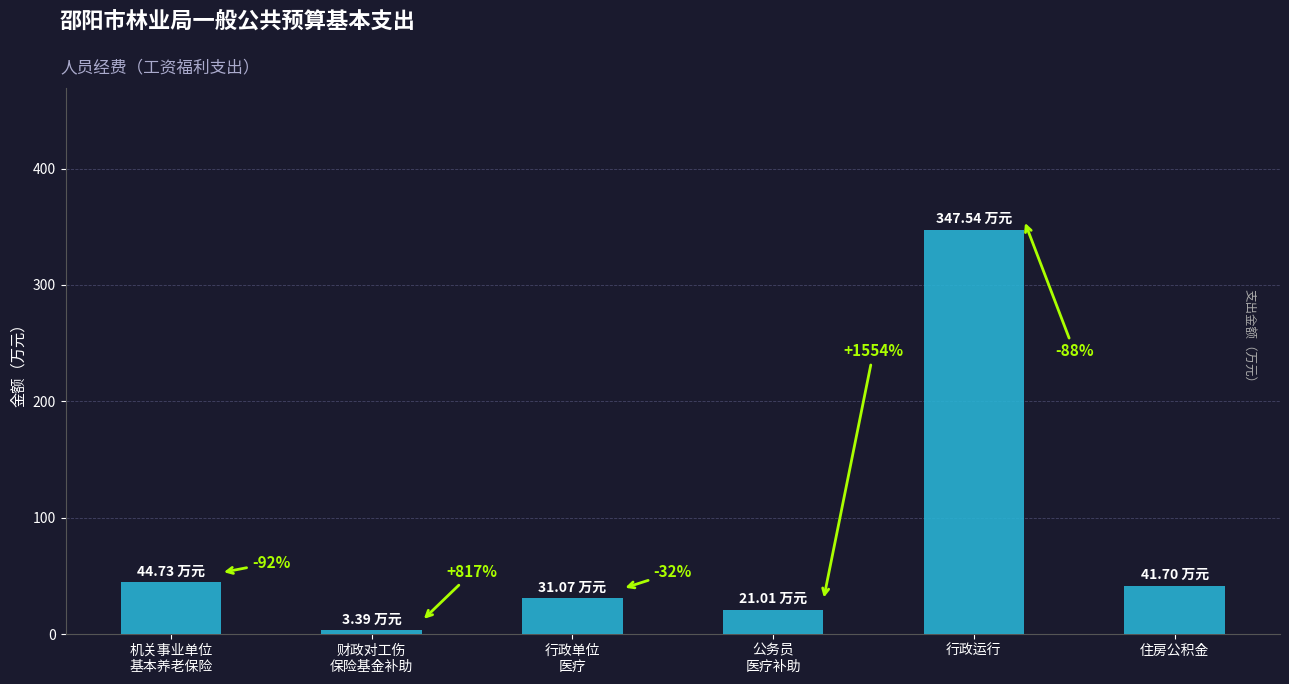

What is the value of the 5th bar from the left?

347.5